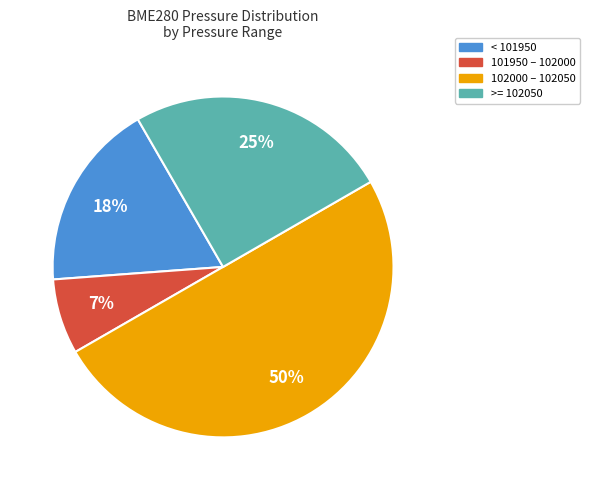

Which category has the smallest portion of the pie?

101950 – 102000